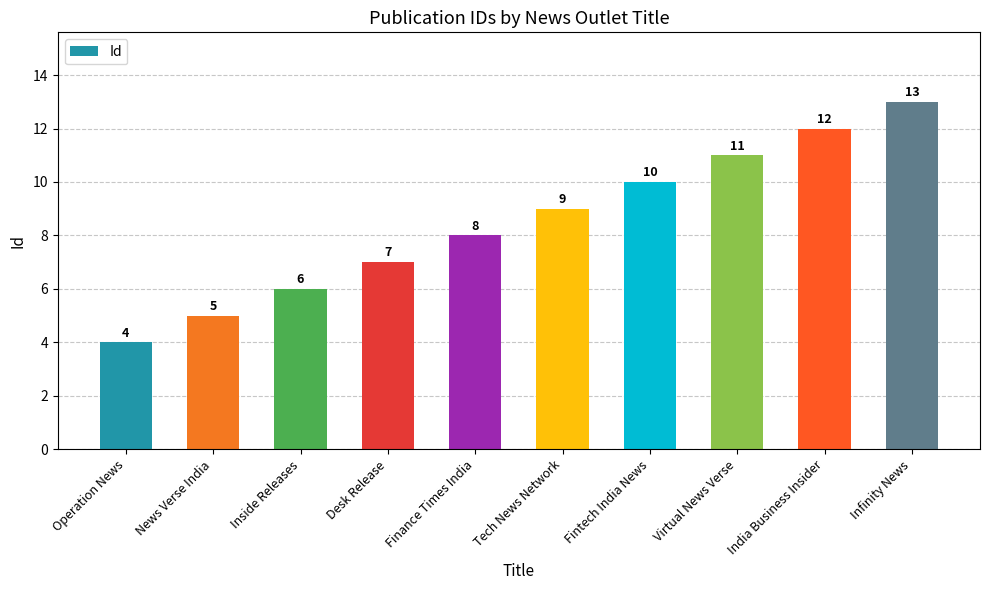

How many bars are there in total?

10